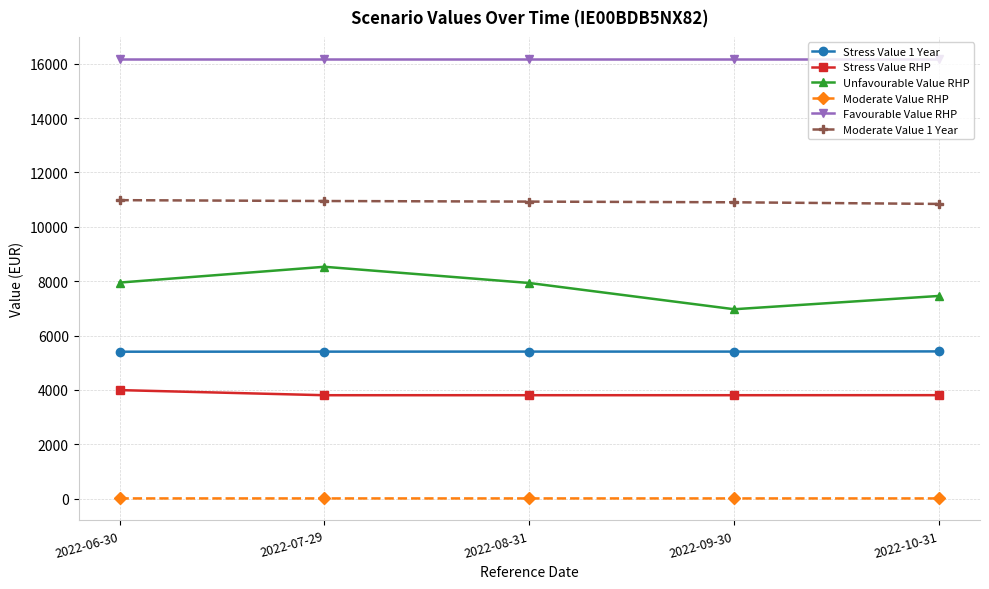

True or false: Stress Value 1 Year has a value of 8746.6 at 2022-08-31.

False